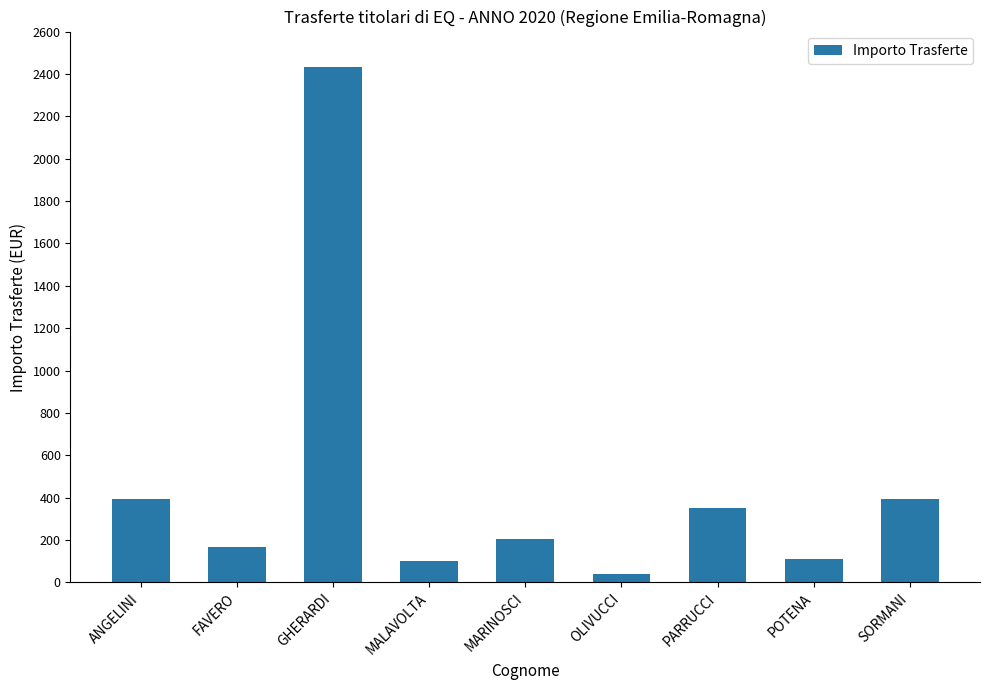

True or false: the data shows 202.9 at MARINOSCI.

True